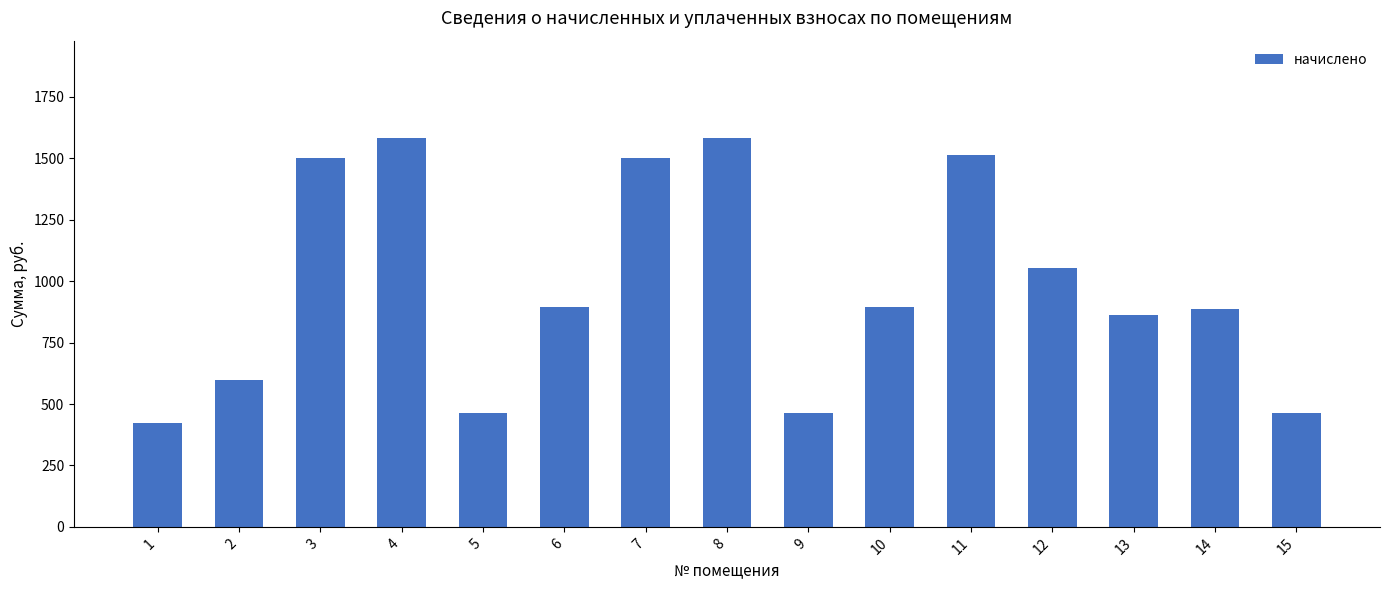

Which has a higher value, 4 or 11?

4